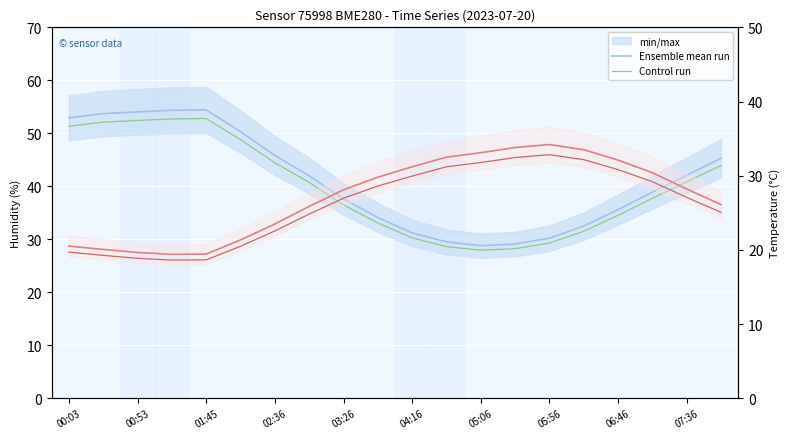

Which series has the largest range (max minus min)?

Ensemble mean humidity